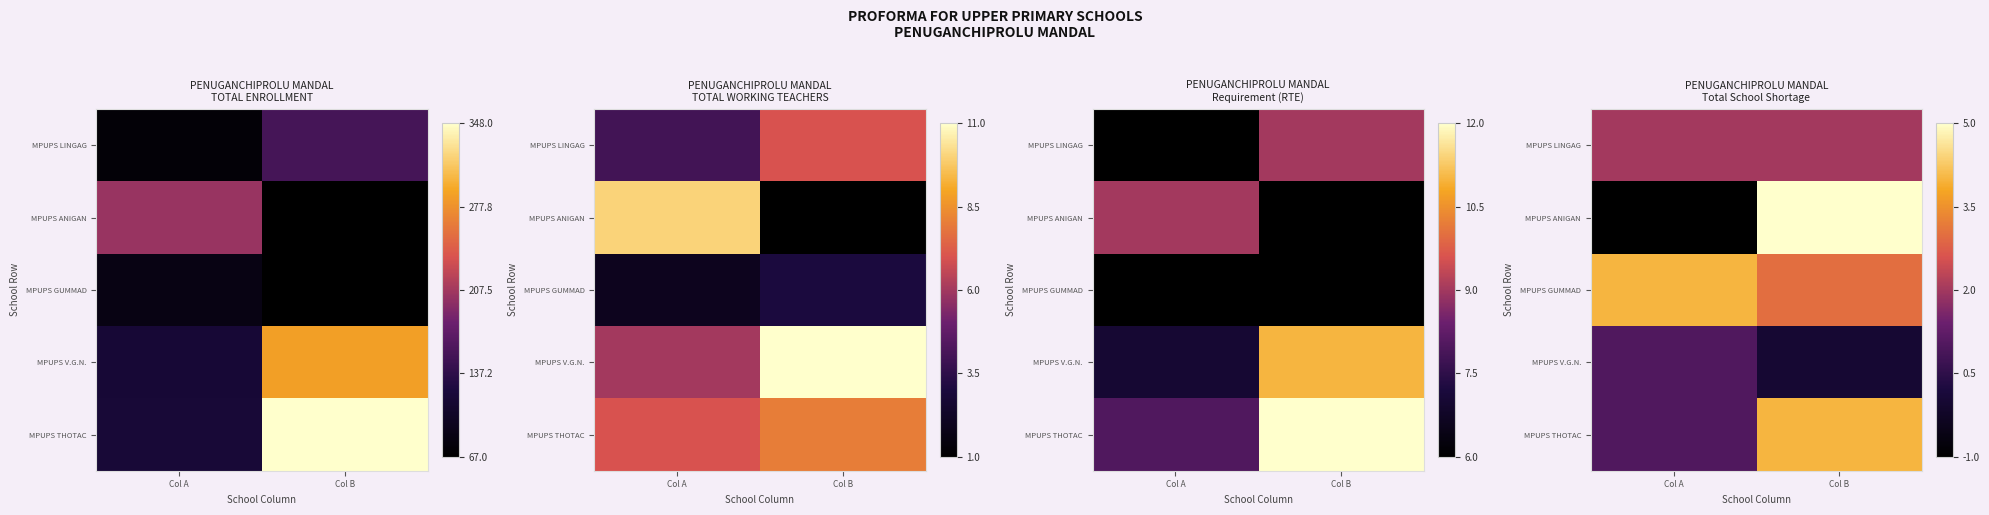

Rank the series by their maximum value, from highest to lowest.

MPUPS ANIGAN, MPUPS GUMMAD, MPUPS THOTAC, MPUPS LINGAG, MPUPS V.G.N.